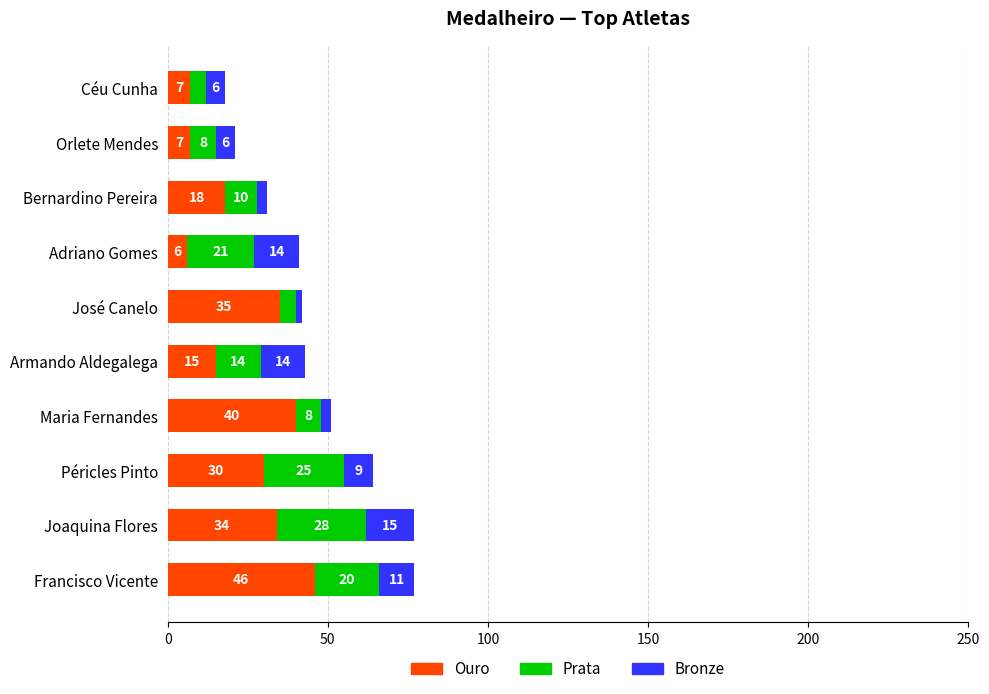

At which label is Ouro closest to 26?

Péricles Pinto